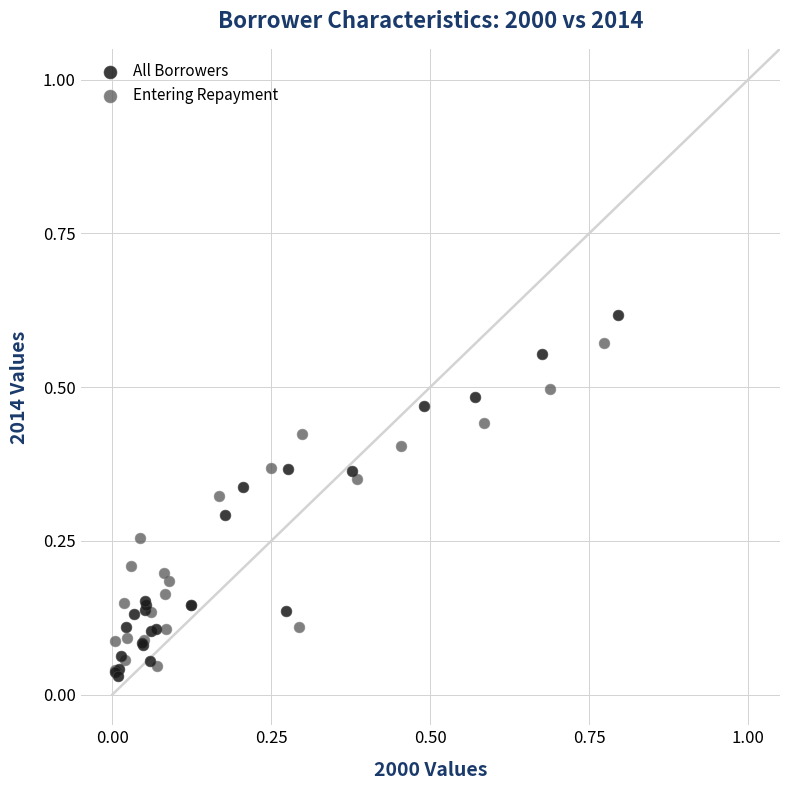

Which series has the largest Y range (max minus min)?

All Borrowers